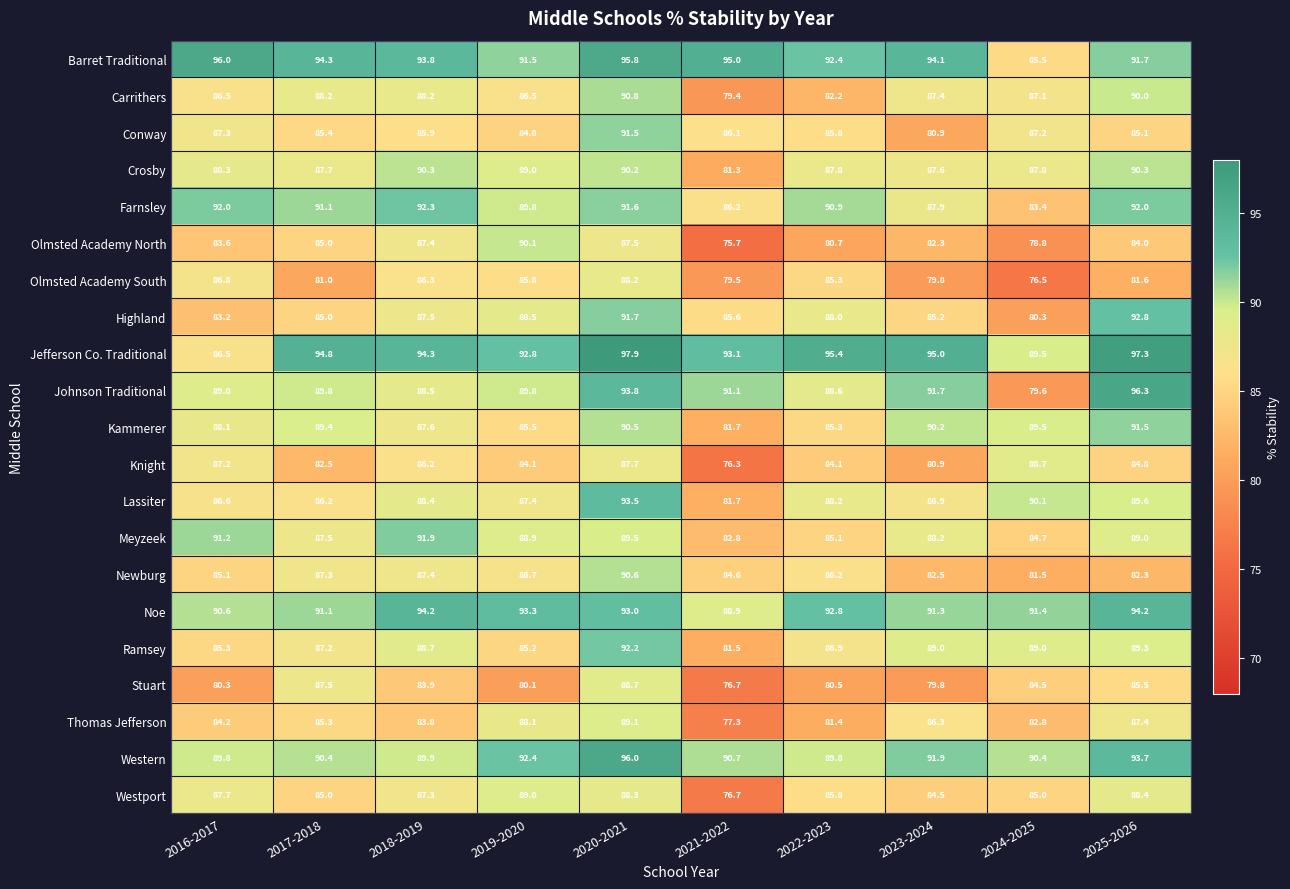

Is the value of Lassiter at 2024-2025 greater than the value of Carrithers at 2025-2026?

Yes